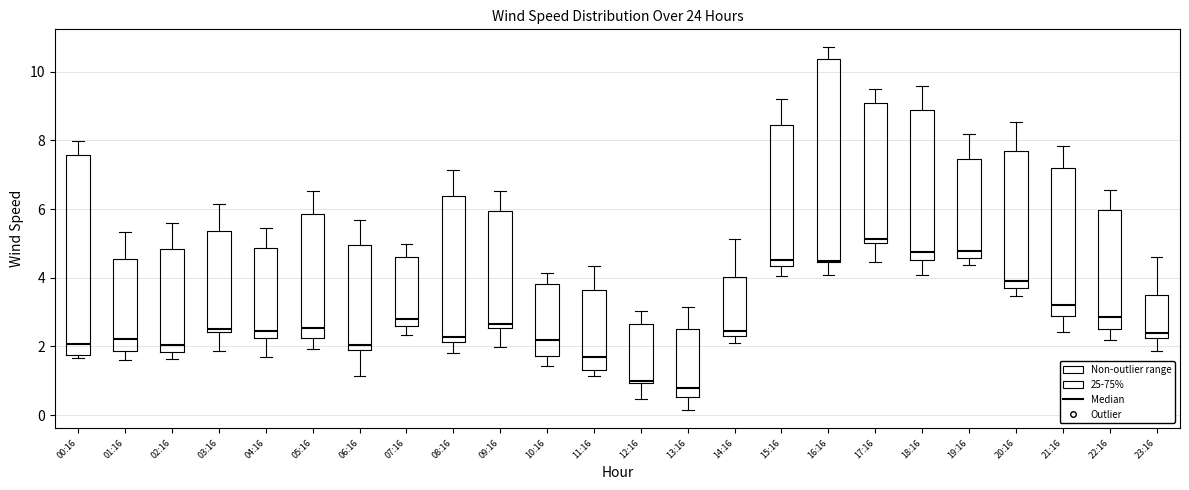

Reading left to right, transcribe this box plot: for each box, give where its median line is, the range the box spans, and where its two whiskers end, as read against the y-axis. The values are not printed on the chart, so give them approximately, as read against the axis.

00:16: median 2.0, box 1.8 to 7.6, whiskers 1.6 to 8.0
01:16: median 2.2, box 1.8 to 4.6, whiskers 1.6 to 5.4
02:16: median 2.0, box 1.8 to 4.8, whiskers 1.6 to 5.6
03:16: median 2.6, box 2.4 to 5.4, whiskers 1.8 to 6.2
04:16: median 2.4, box 2.2 to 4.8, whiskers 1.6 to 5.4
05:16: median 2.6, box 2.2 to 5.8, whiskers 2.0 to 6.6
06:16: median 2.0 (just above the box's lower edge), box 2.0 to 5.0, whiskers 1.2 to 5.6
07:16: median 2.8, box 2.6 to 4.6, whiskers 2.4 to 5.0
08:16: median 2.2 (just above the box's lower edge), box 2.2 to 6.4, whiskers 1.8 to 7.2
09:16: median 2.6 (just above the box's lower edge), box 2.6 to 6.0, whiskers 2.0 to 6.6
10:16: median 2.2, box 1.8 to 3.8, whiskers 1.4 to 4.2
11:16: median 1.6, box 1.2 to 3.6, whiskers 1.2 (just below the box's lower edge) to 4.4
12:16: median 1.0, box 1.0 to 2.6, whiskers 0.4 to 3.0
13:16: median 0.8, box 0.6 to 2.6, whiskers 0.2 to 3.2
14:16: median 2.4 (just above the box's lower edge), box 2.4 to 4.0, whiskers 2.0 to 5.2
15:16: median 4.6, box 4.4 to 8.4, whiskers 4.0 to 9.2
16:16: median 4.6, box 4.4 to 10.4, whiskers 4.0 to 10.8
17:16: median 5.2, box 5.0 to 9.0, whiskers 4.4 to 9.4
18:16: median 4.8, box 4.6 to 8.8, whiskers 4.0 to 9.6
19:16: median 4.8, box 4.6 to 7.4, whiskers 4.4 to 8.2
20:16: median 4.0, box 3.8 to 7.8, whiskers 3.4 to 8.6
21:16: median 3.2, box 2.8 to 7.2, whiskers 2.4 to 7.8
22:16: median 2.8, box 2.4 to 6.0, whiskers 2.2 to 6.6
23:16: median 2.4, box 2.2 to 3.6, whiskers 1.8 to 4.6